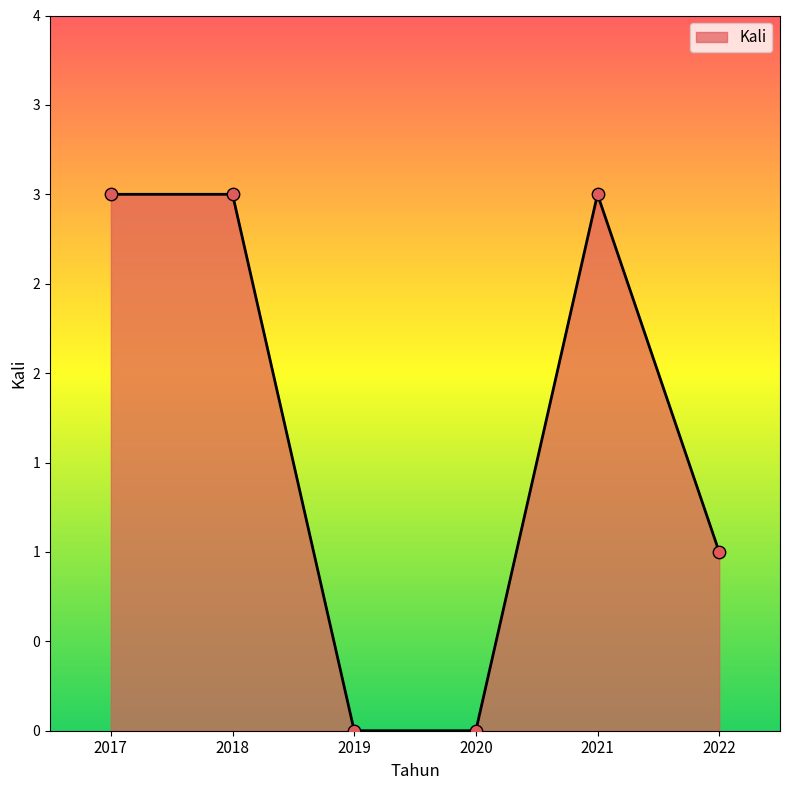

Does the chart have visible grid lines?

No